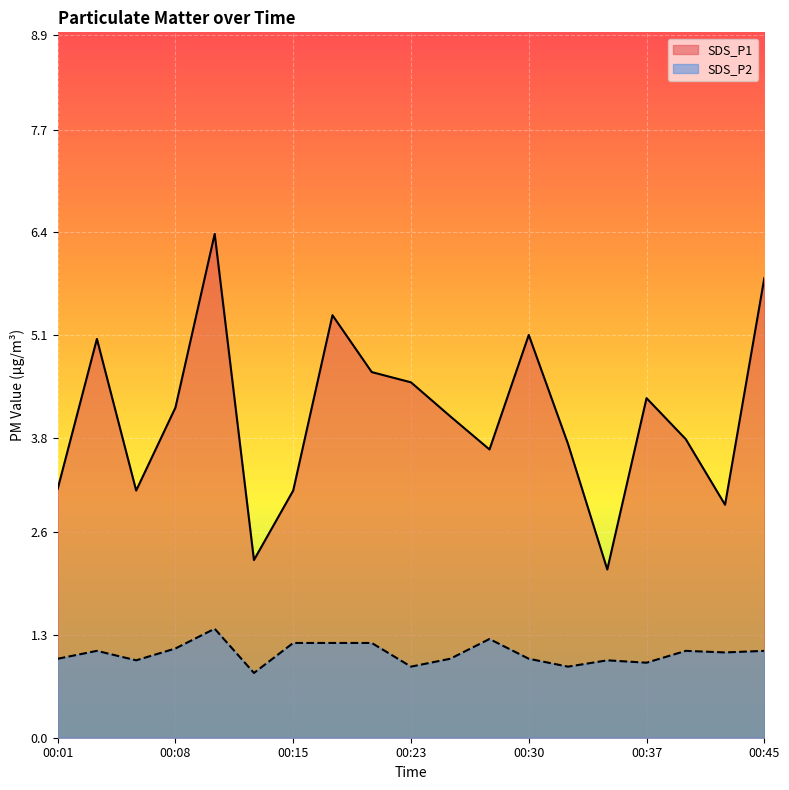

At which label does SDS_P2 first exceed 1?

00:03